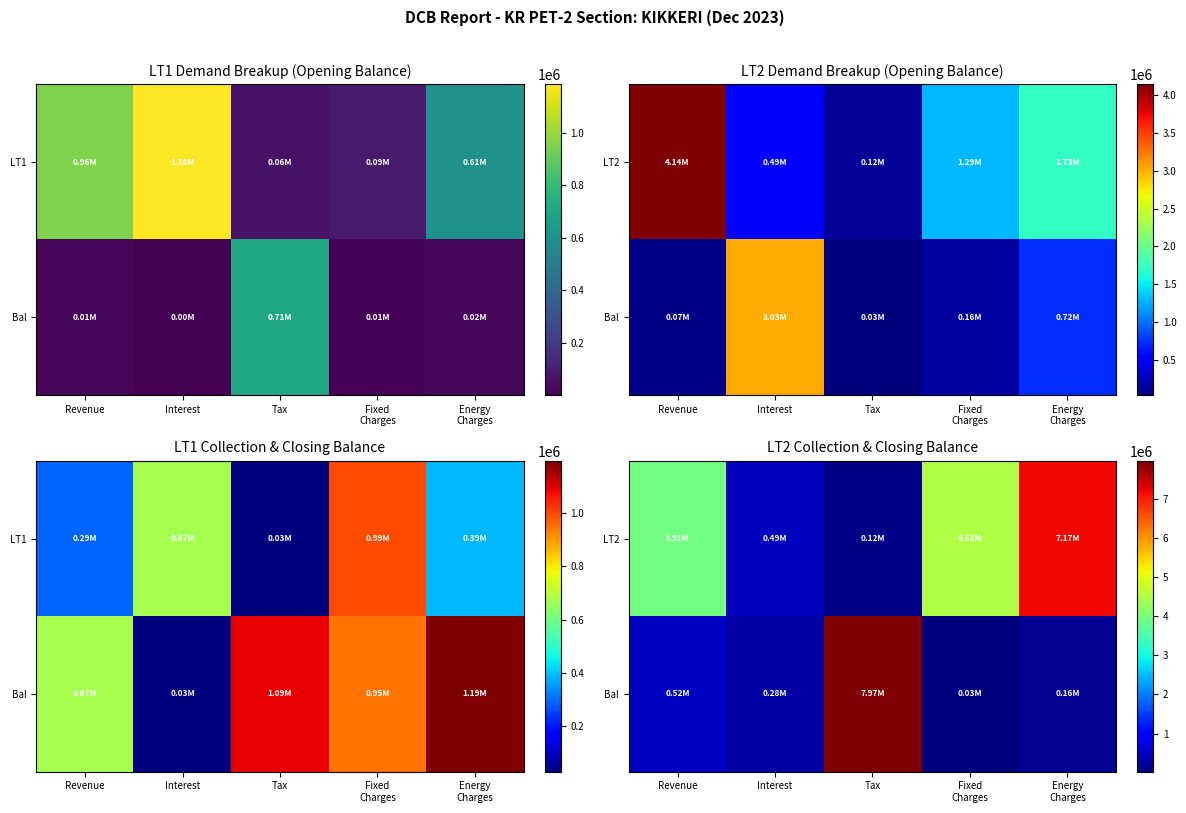

At which category is the sum across all series the highest?

Tax